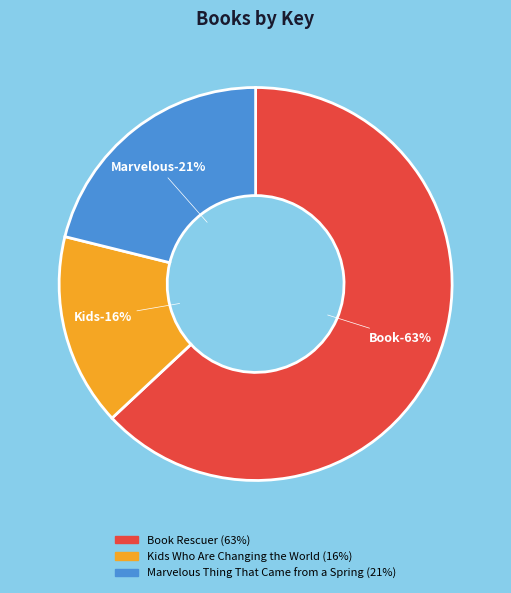

Does Marvelous Thing That Came from a Spring represent more than half of the total?

No